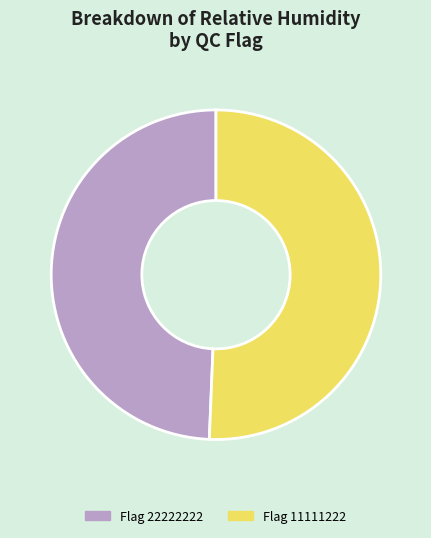

Combined, do Flag 11111222 and Flag 22222222 account for over 50%?

Yes